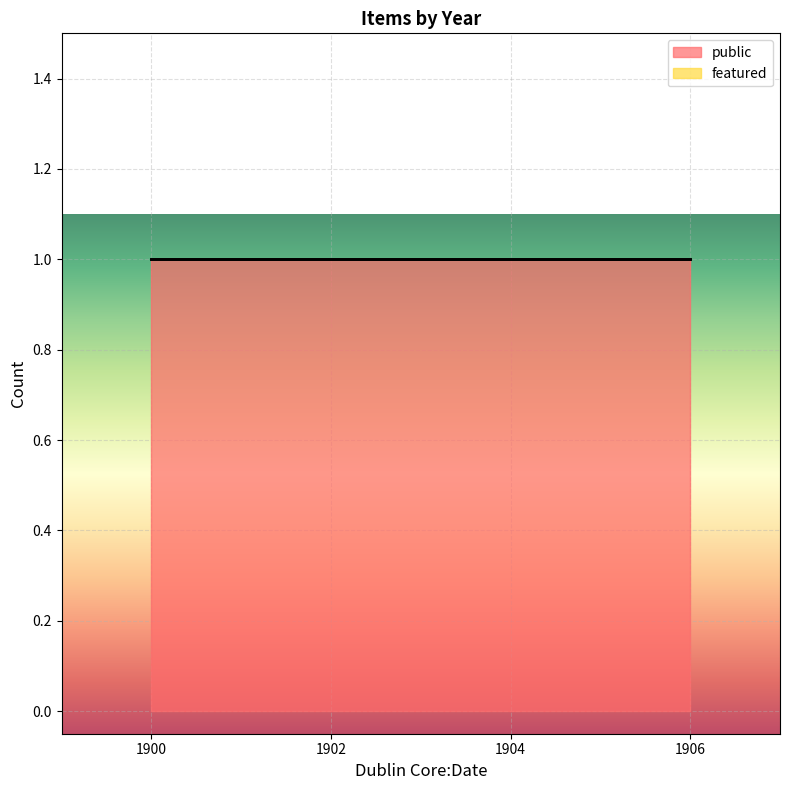

At how many categories does at least one series exceed 0?

4